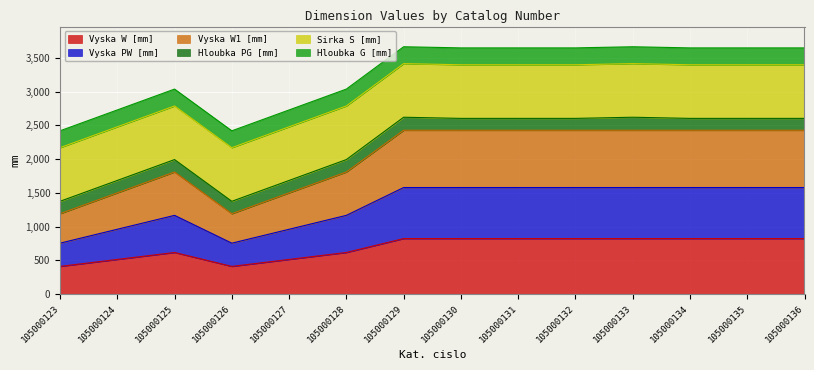

Is it true that Vyska W [mm] equals 1417 at 105000133?

False